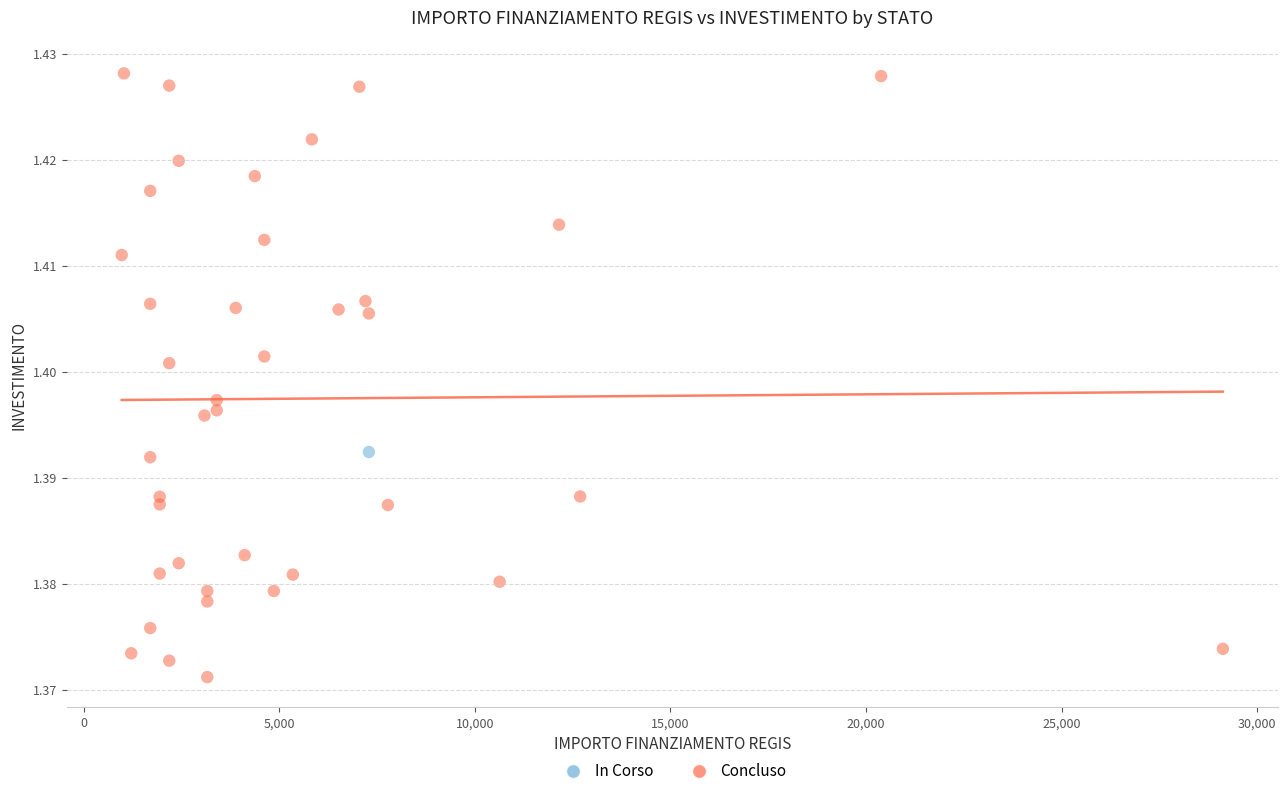

What are all the series names shown in the legend?

In Corso, Concluso